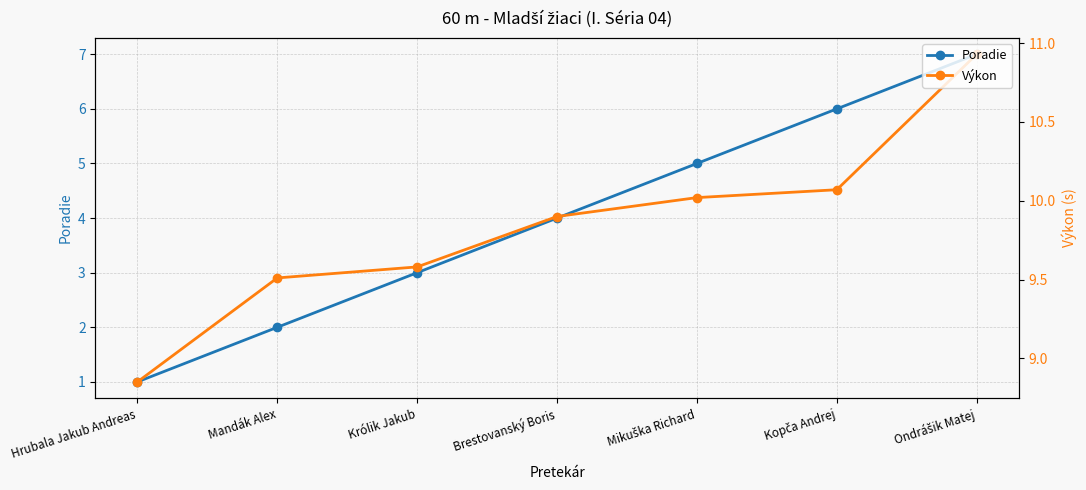

Reading left to right, list all the values displayed in this chart.

Poradie: Hrubala Jakub Andreas=1.0	Mandák Alex=2.0	Królik Jakub=3.0	Brestovanský Boris=4.0	Mikuška Richard=5.0	Kopča Andrej=6.0	Ondrášik Matej=7.0
Výkon: Hrubala Jakub Andreas=8.8	Mandák Alex=9.5	Królik Jakub=9.6	Brestovanský Boris=9.9	Mikuška Richard=10.0	Kopča Andrej=10.1	Ondrášik Matej=10.9